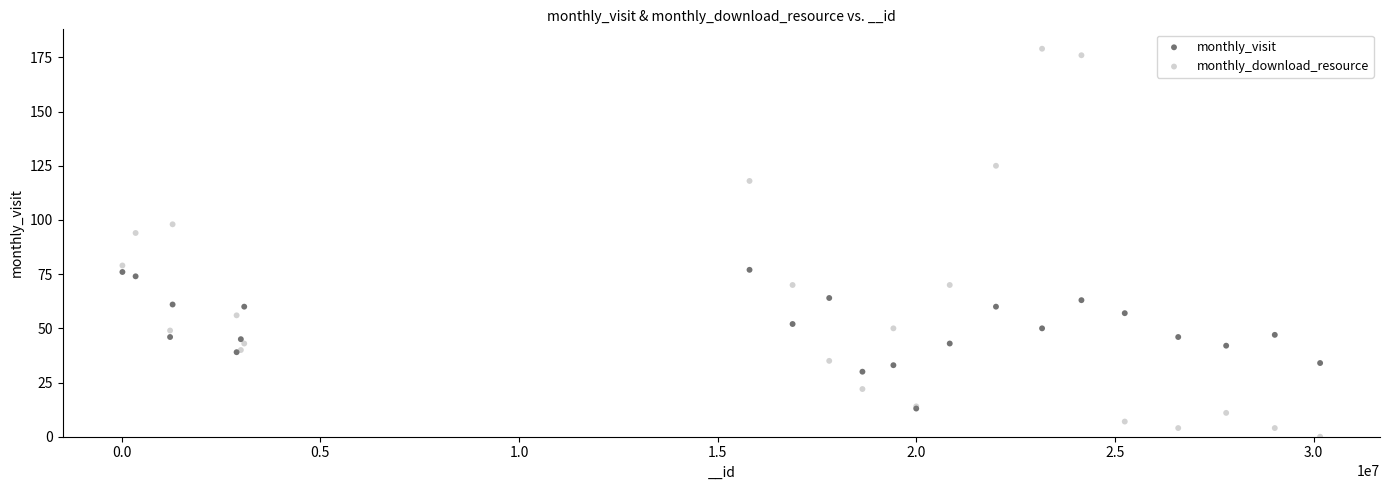

Which series reaches the minimum Y coordinate?

monthly_download_resource